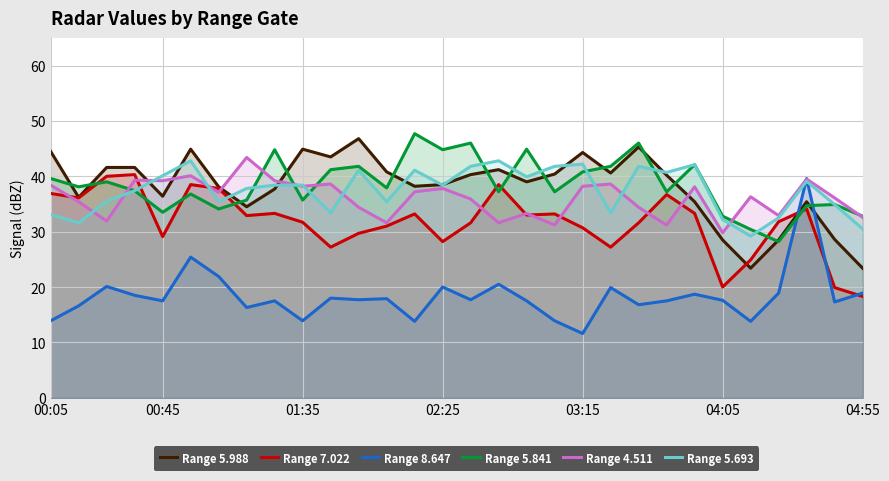

How many categories are shown in the chart?

30